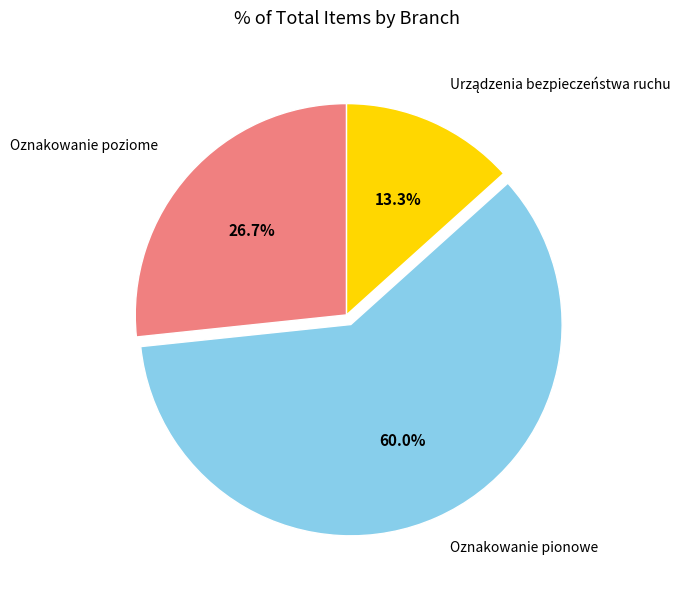

Which has a higher value, Oznakowanie poziome or Oznakowanie pionowe?

Oznakowanie pionowe